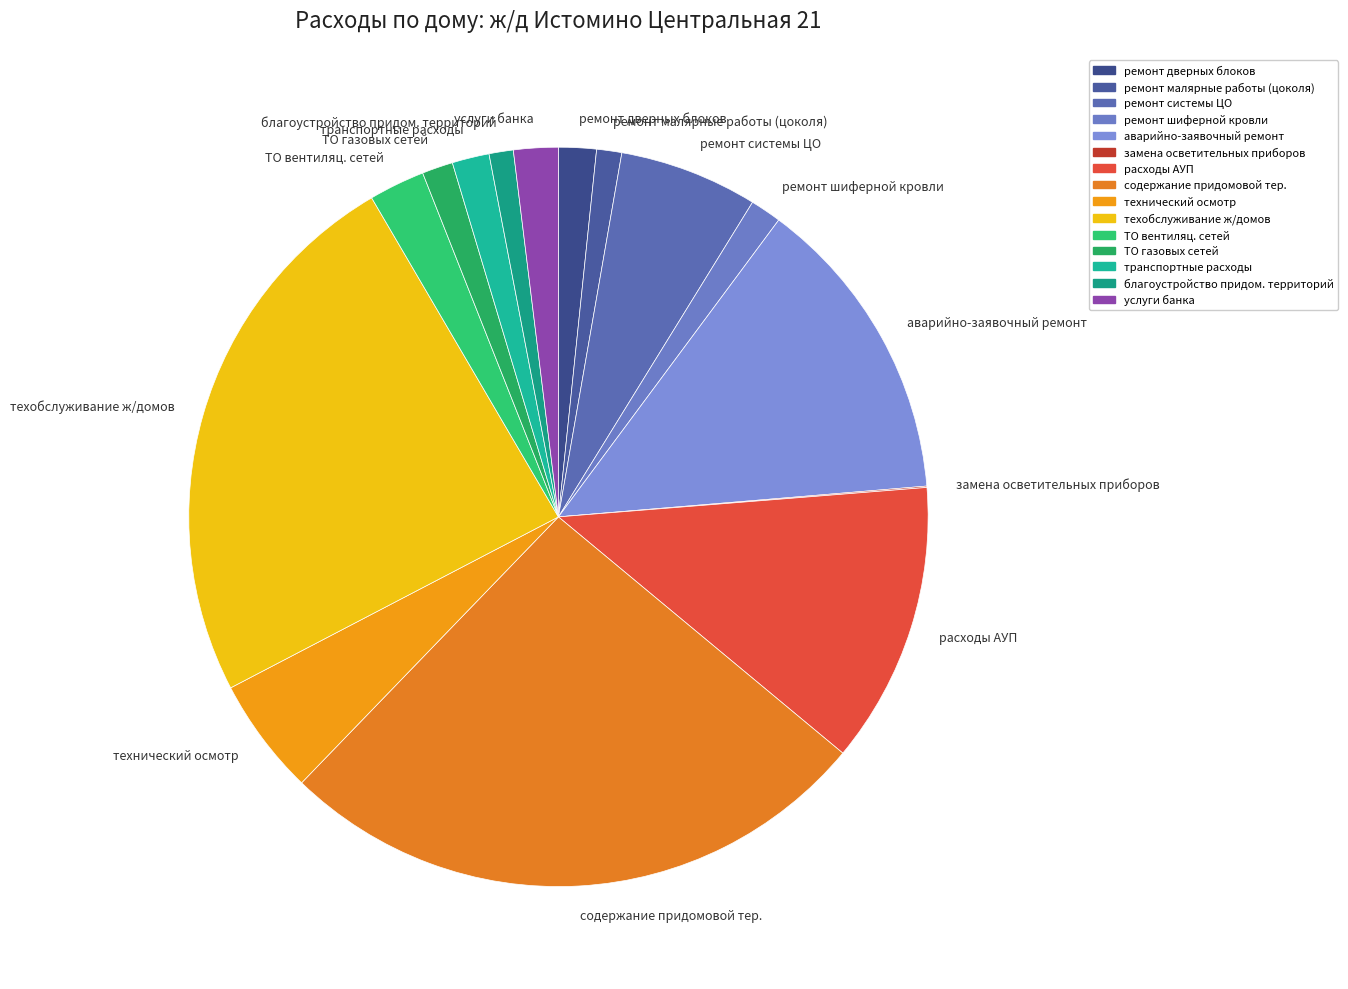

Which slice is the largest?

содержание придомовой тер.